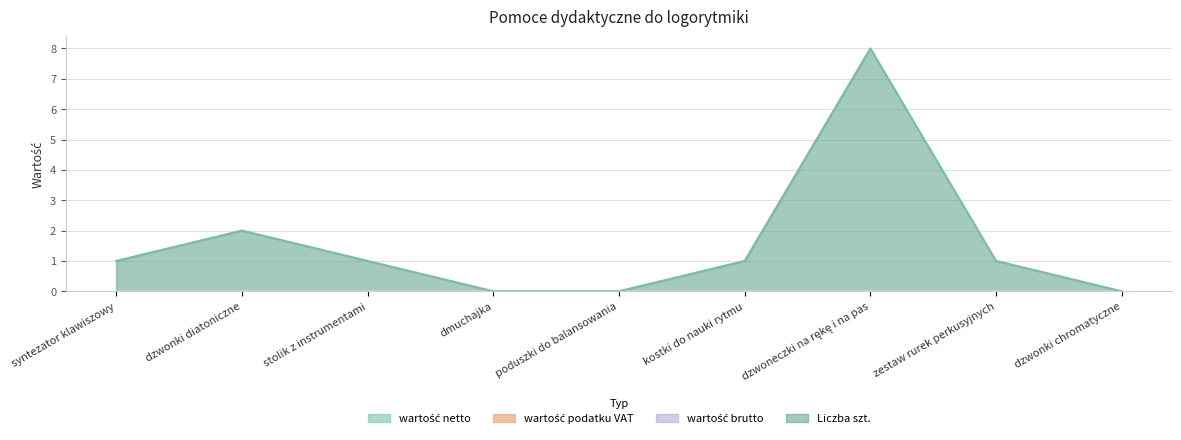

Which series has the largest total across all categories?

Liczba szt.